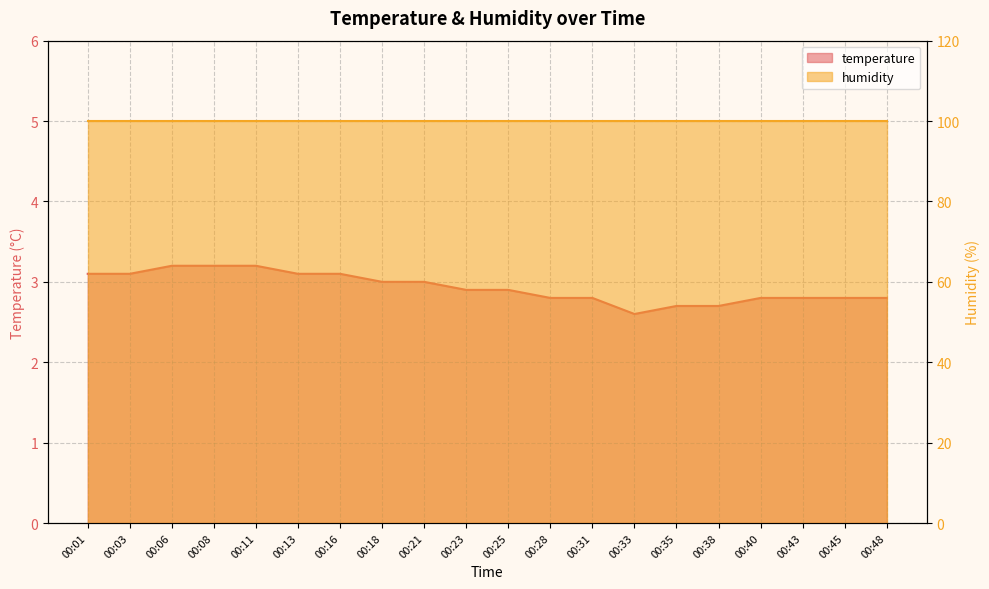

The value of humidity at 00:38 is 99.9. True or false?

True